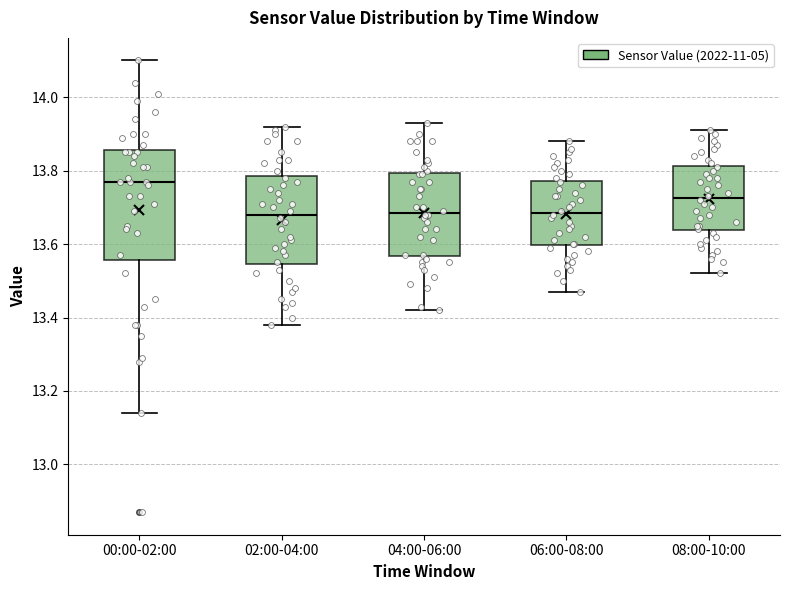

Reading left to right, transcribe this box plot: for each box, give where its median line is, the range the box spans, and where its two whiskers end, as read against the y-axis. The values are not printed on the chart, so give them approximately, as read against the axis.

00:00-02:00: median 13.78, box 13.56 to 13.86, whiskers 13.14 to 14.10
02:00-04:00: median 13.68, box 13.54 to 13.78, whiskers 13.38 to 13.92
04:00-06:00: median 13.68, box 13.56 to 13.80, whiskers 13.42 to 13.94
06:00-08:00: median 13.68, box 13.60 to 13.78, whiskers 13.48 to 13.88
08:00-10:00: median 13.72, box 13.64 to 13.82, whiskers 13.52 to 13.92